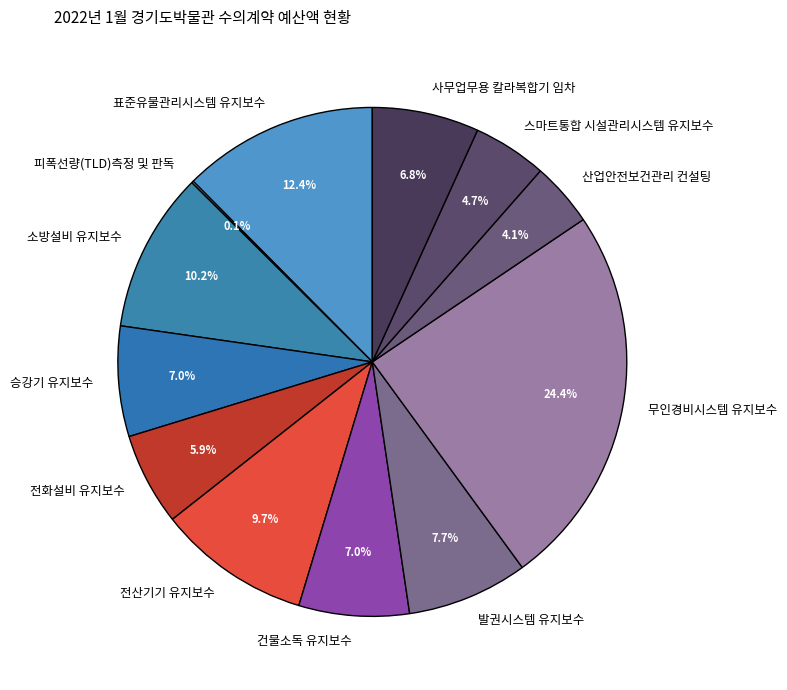

Which category has the biggest portion of the pie?

무인경비시스템 유지보수